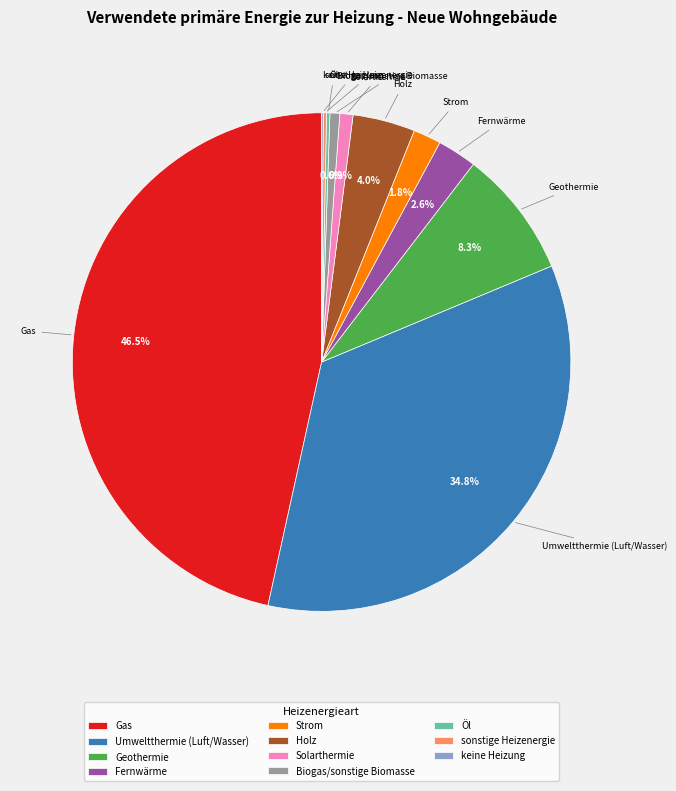

How much of the chart is everything except Gas?

53.5%